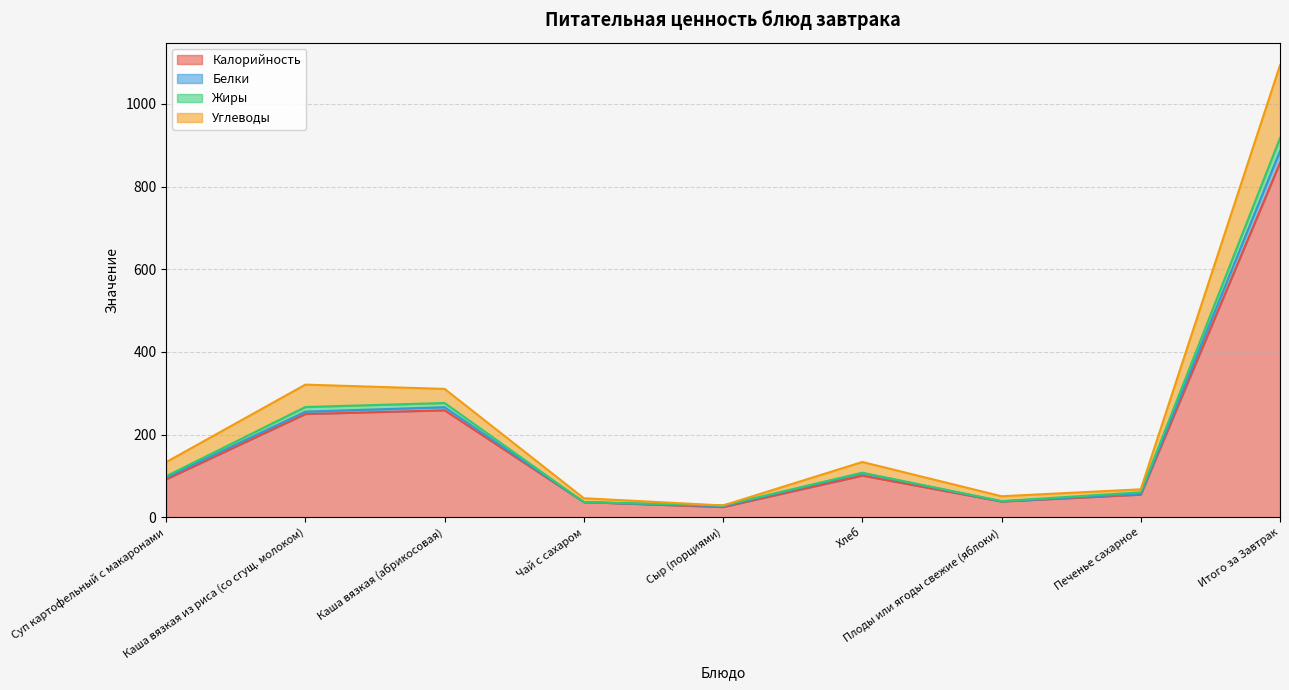

At which category is the sum across all series the highest?

Итого за Завтрак